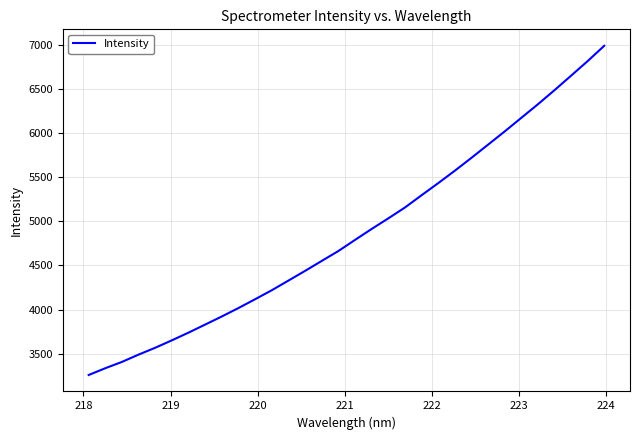

What is the difference between the maximum and minimum values?

3726.5